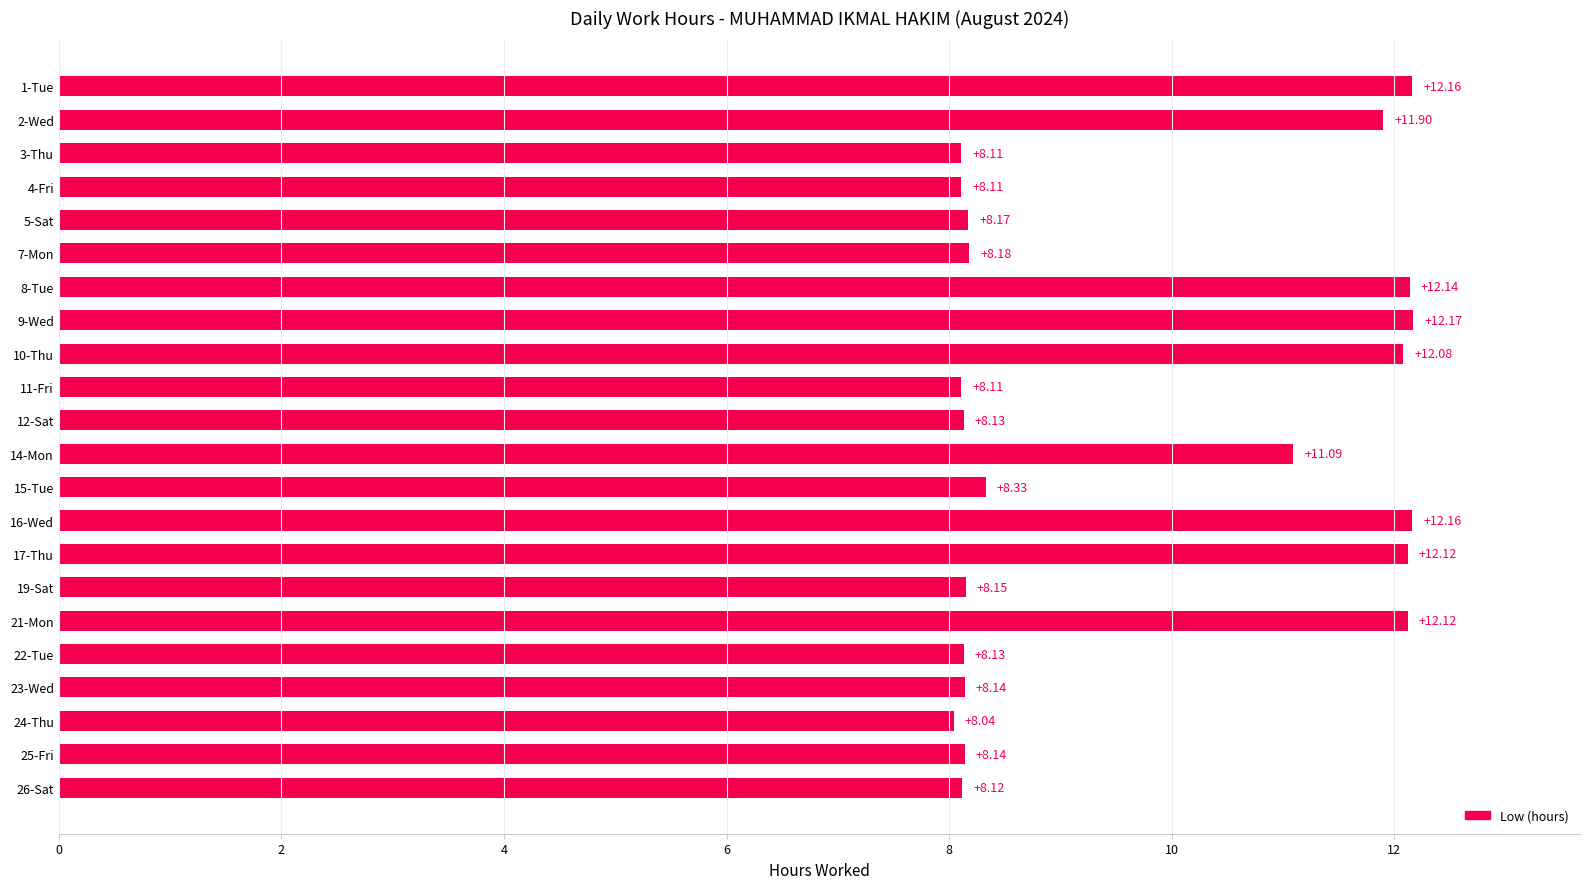

What is the average value?

9.7